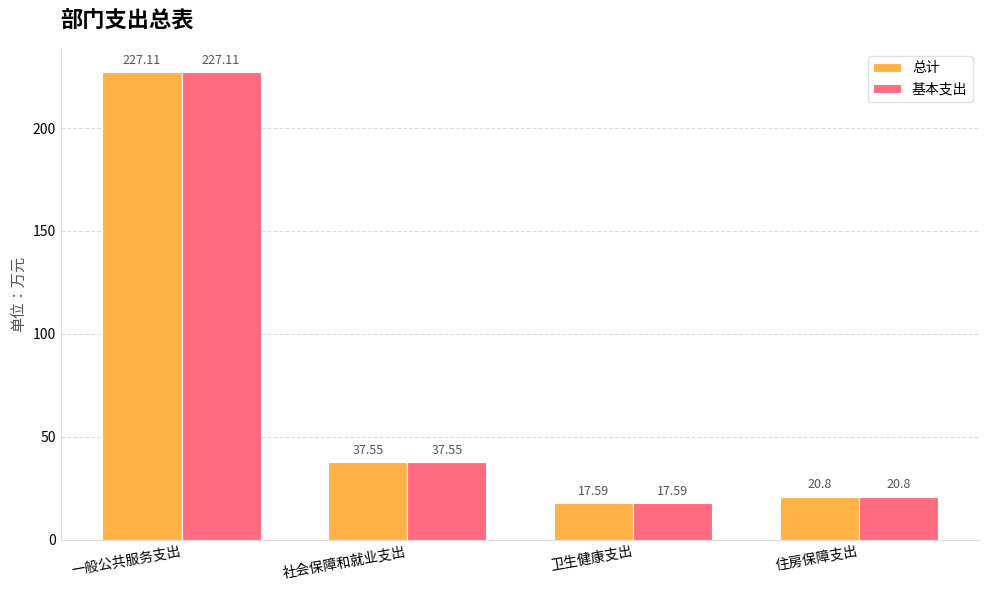

What is the label of the 4th bar from the right?

一般公共服务支出